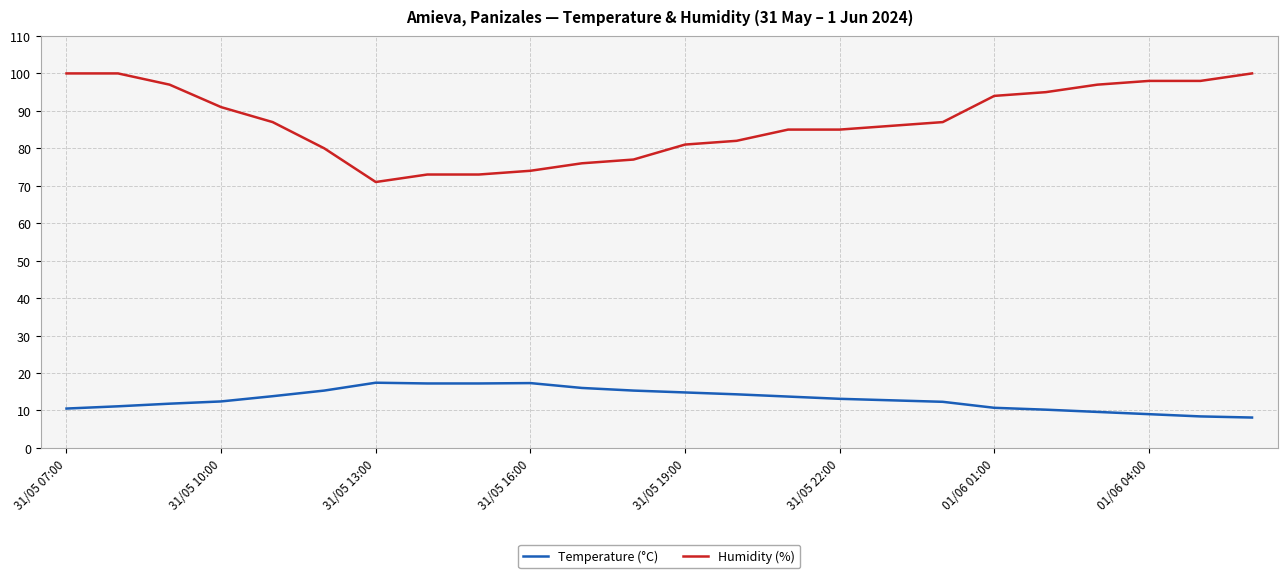

List the series in order of their overall mean, highest first.

Humidity (%), Temperature (°C)